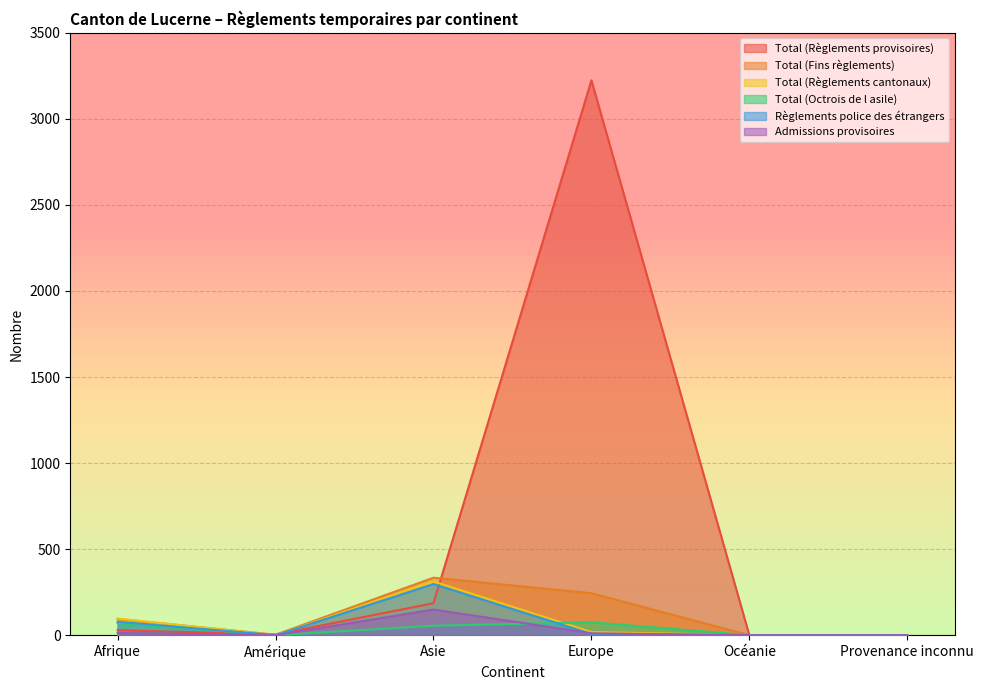

The value of Total (Règlements provisoires) at Asie is 186. True or false?

True